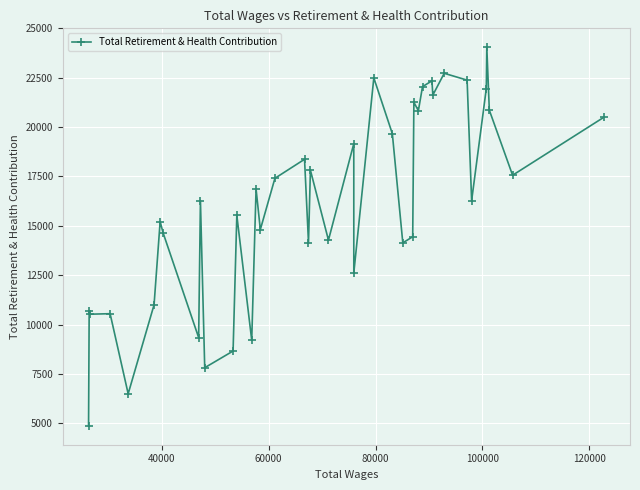

What is the minimum value shown in the chart?

4870